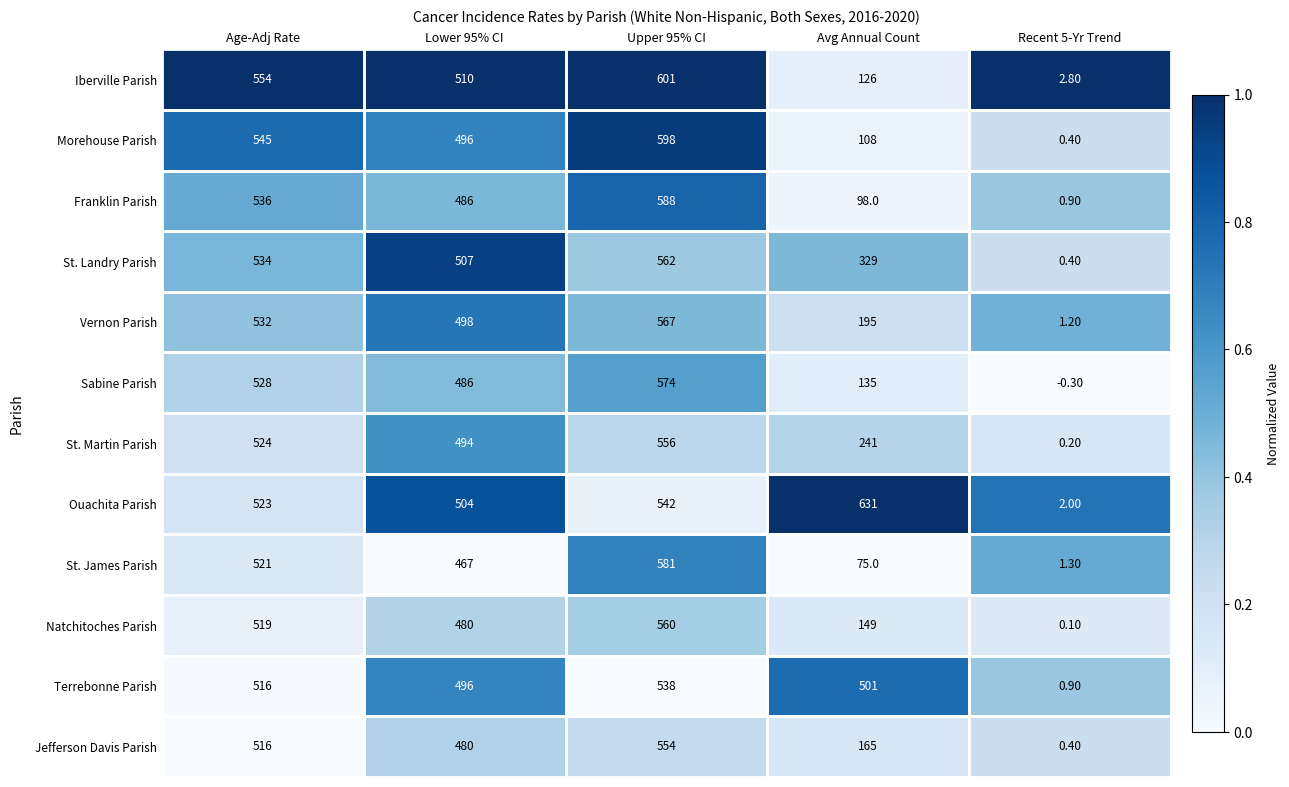

At how many categories does at least one series exceed 0?

5